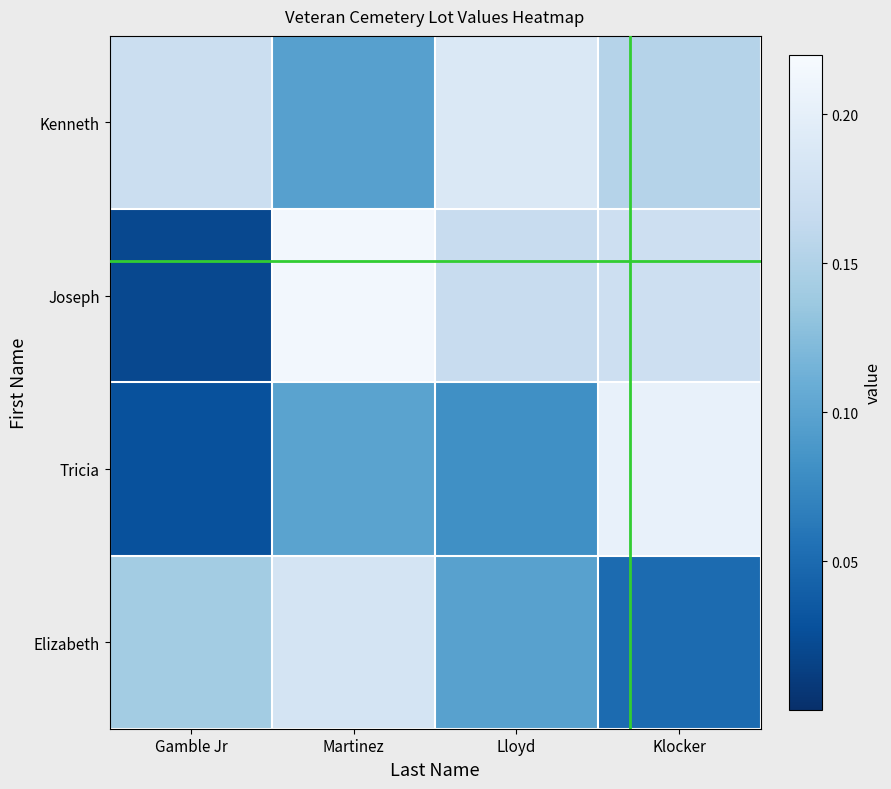

Which series has the largest total across all categories?

Kenneth